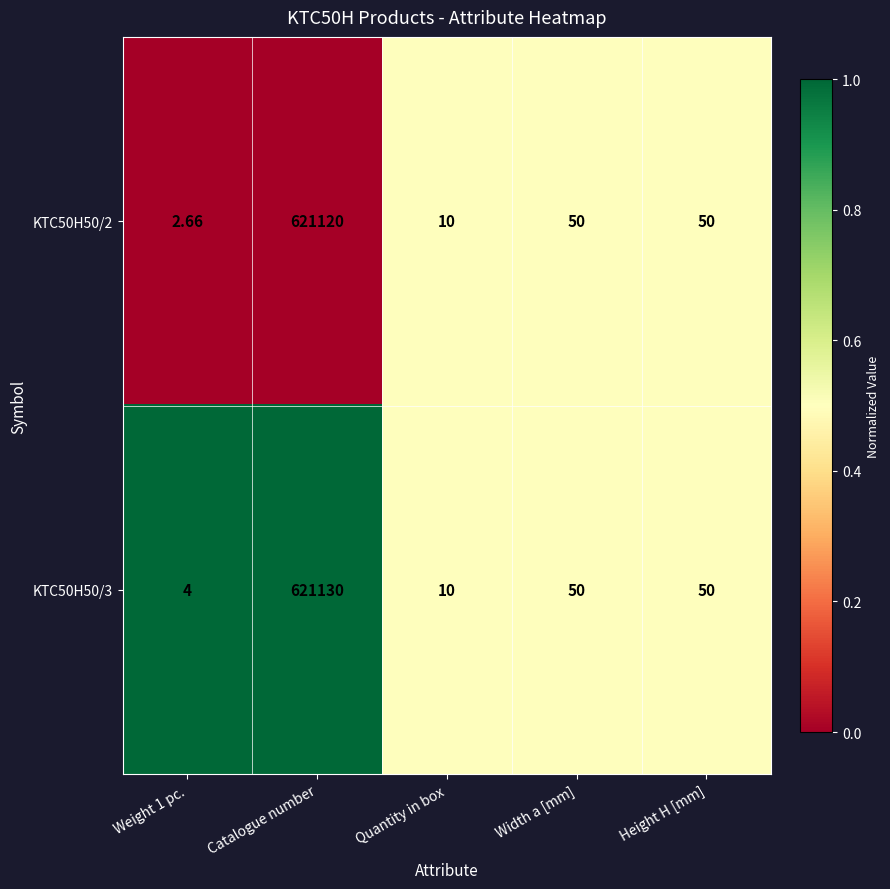

Which category has the highest value across all series?

Catalogue number